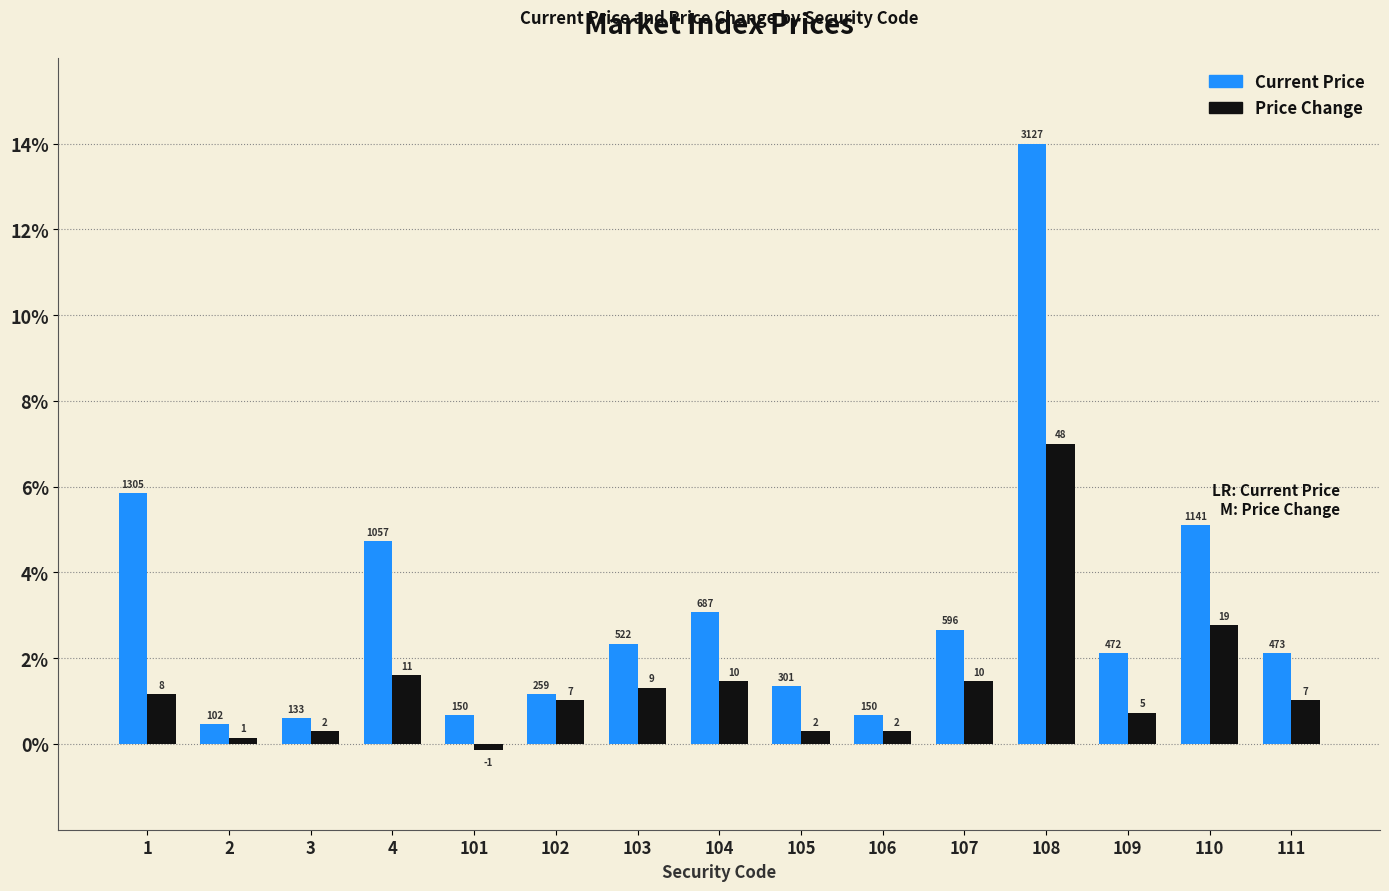

What are all the series names shown in the legend?

Current Price, Price Change